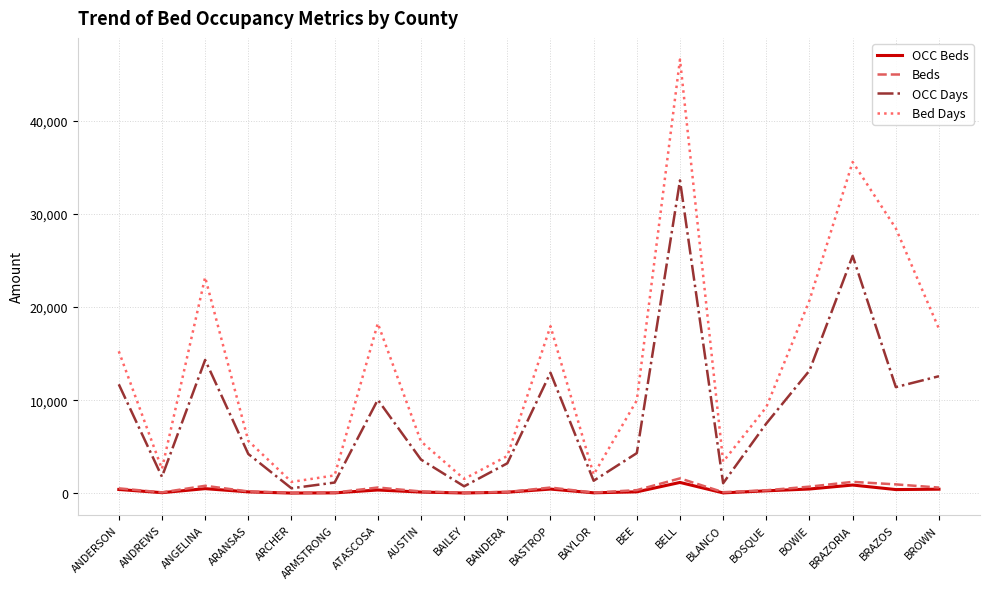

Is this an area chart (filled region under the line)?

No